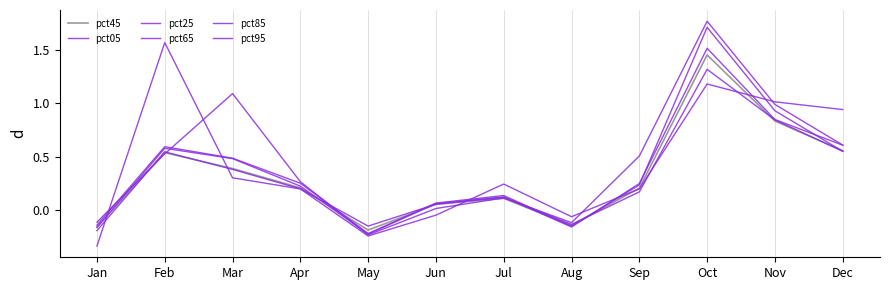

At how many categories does at least one series exceed 0?

9